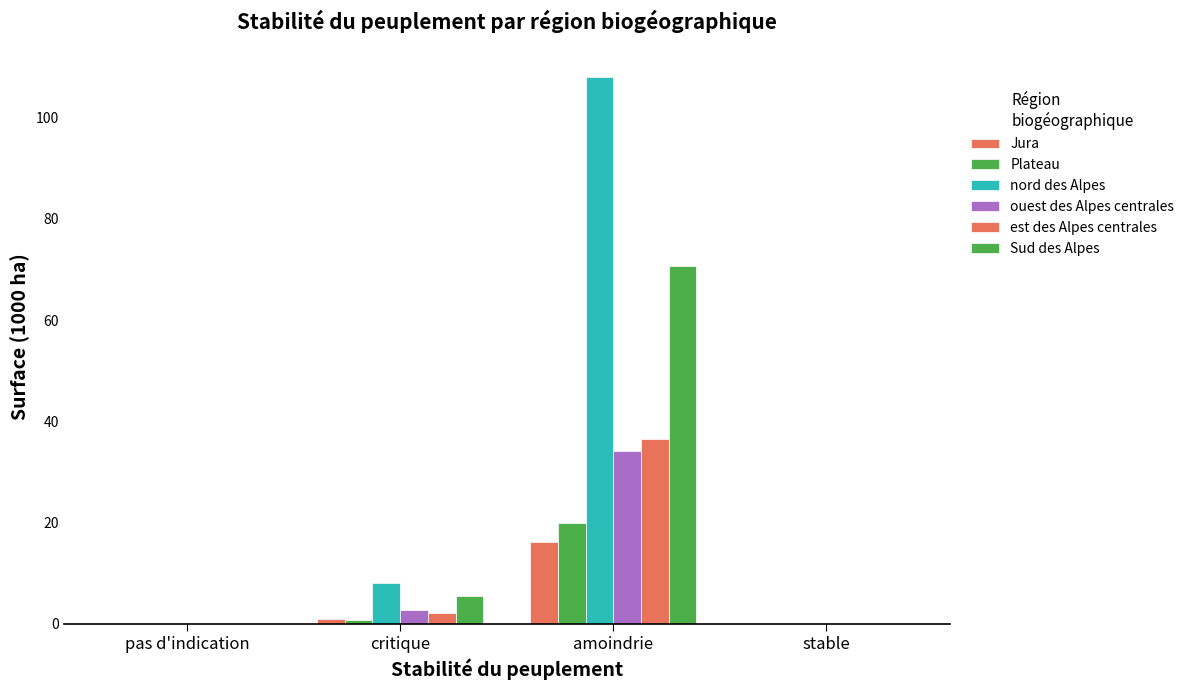

Reading right to left, what are all the values shown in this chart?

Jura: stable=0.0	amoindrie=16.1	critique=1.0	pas d'indication=0.0
Plateau: stable=0.0	amoindrie=19.9	critique=0.7	pas d'indication=0.0
nord des Alpes: stable=0.0	amoindrie=107.9	critique=8.1	pas d'indication=0.0
ouest des Alpes centrales: stable=0.0	amoindrie=34.1	critique=2.8	pas d'indication=0.0
est des Alpes centrales: stable=0.0	amoindrie=36.5	critique=2.1	pas d'indication=0.0
Sud des Alpes: stable=0.0	amoindrie=70.6	critique=5.5	pas d'indication=0.0